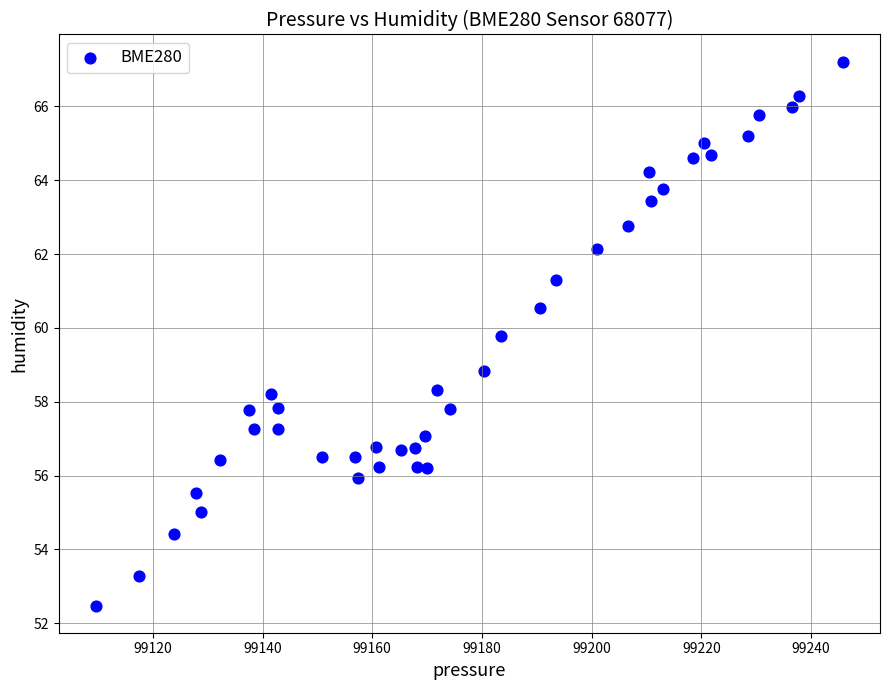

What Y value in the scatter plot is closest to 59?

58.8